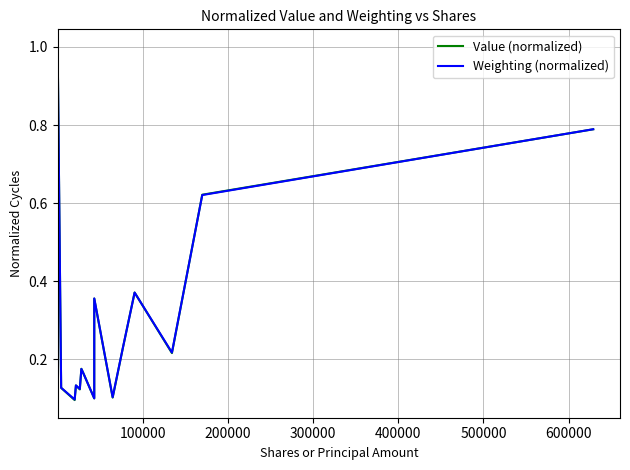

What is the sum of all Value (normalized) values?

4.6